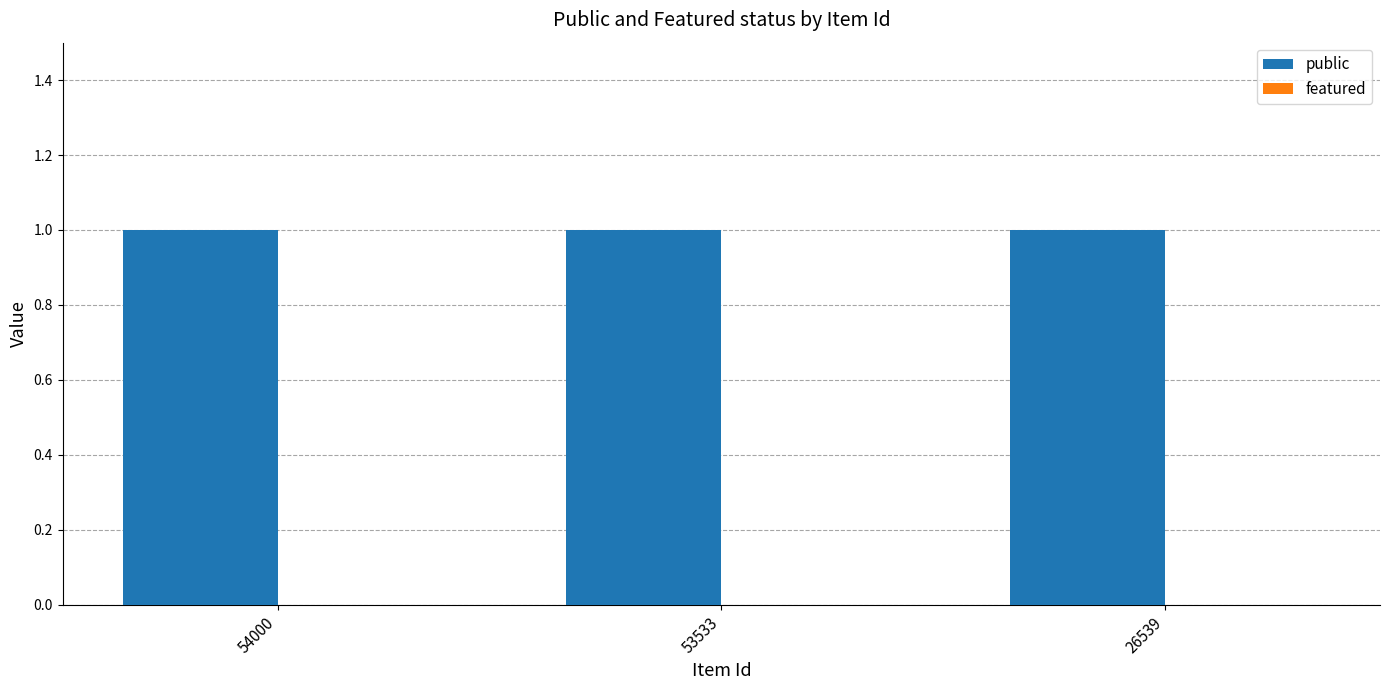

What is the total value across all series at 54000?

1